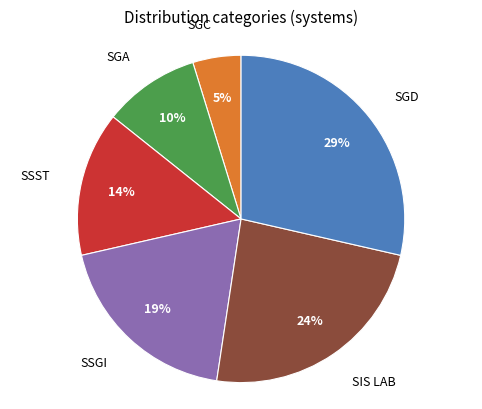

To the nearest percent, what is the average slice percentage?

17%